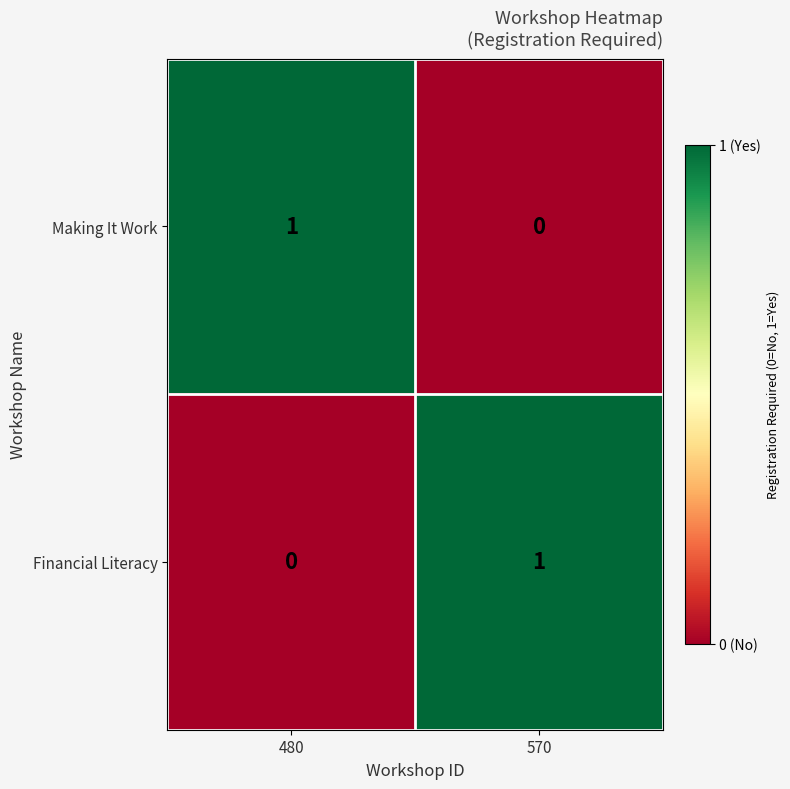

Where is Financial Literacy nearest to the value 0?

480